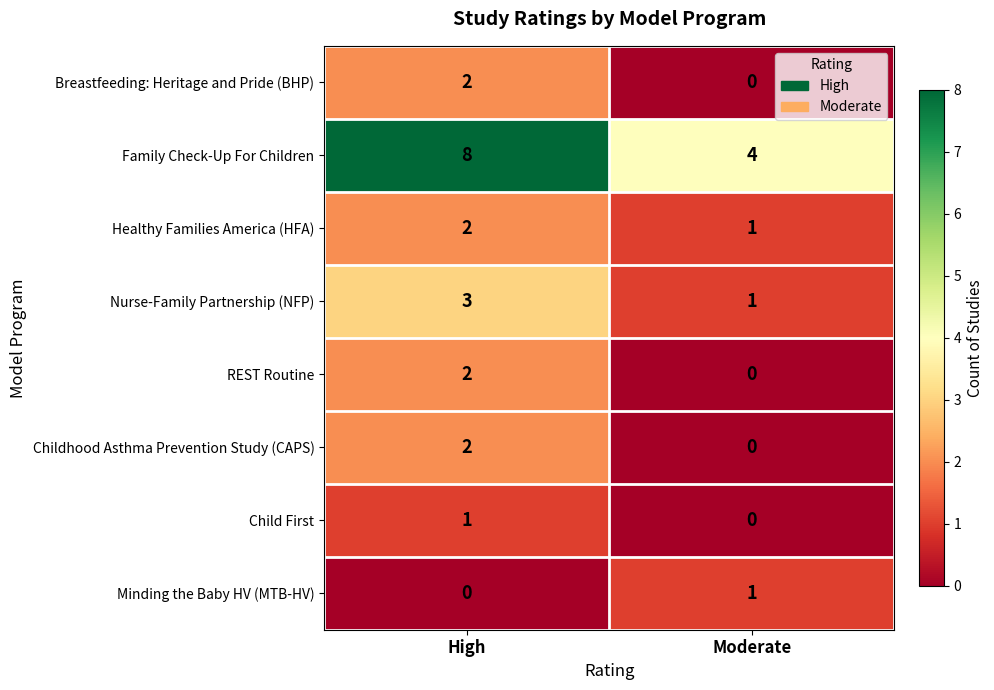

The Healthy Families America (HFA) series shows 2 at Moderate. True or false?

False